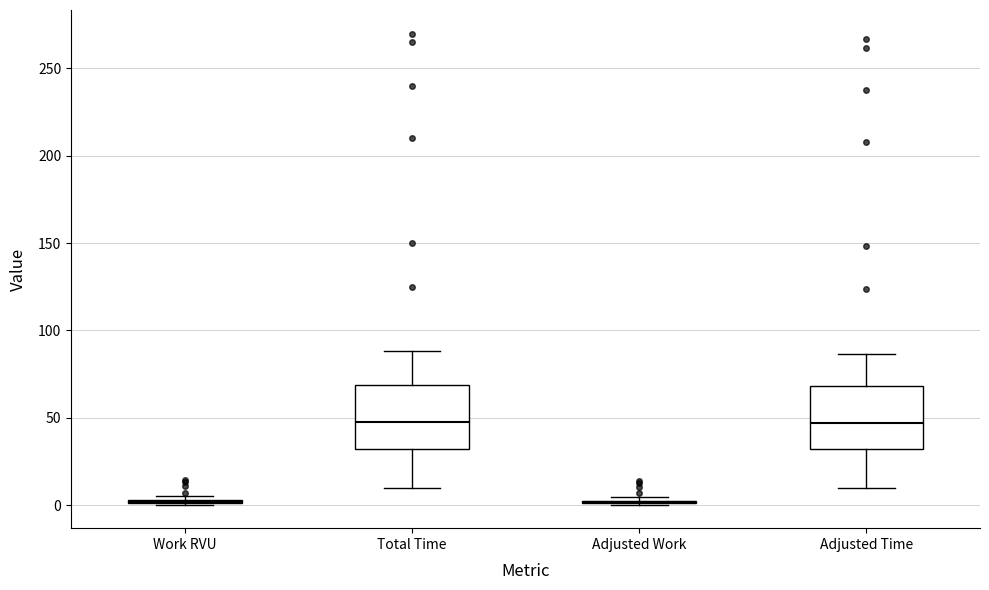

Reading left to right, read every box against the y-axis: the position of its median line, the range the box covers, and the ends of its whiskers. The values are not printed on the chart, so give them approximately, as read against the axis.

Work RVU: box collapsed to a line at 0, whiskers 0 to 5
Total Time: median 50, box 30 to 70, whiskers 10 to 90
Adjusted Work: box collapsed to a line at 0, whiskers 0 to 5
Adjusted Time: median 45, box 30 to 70, whiskers 10 to 85